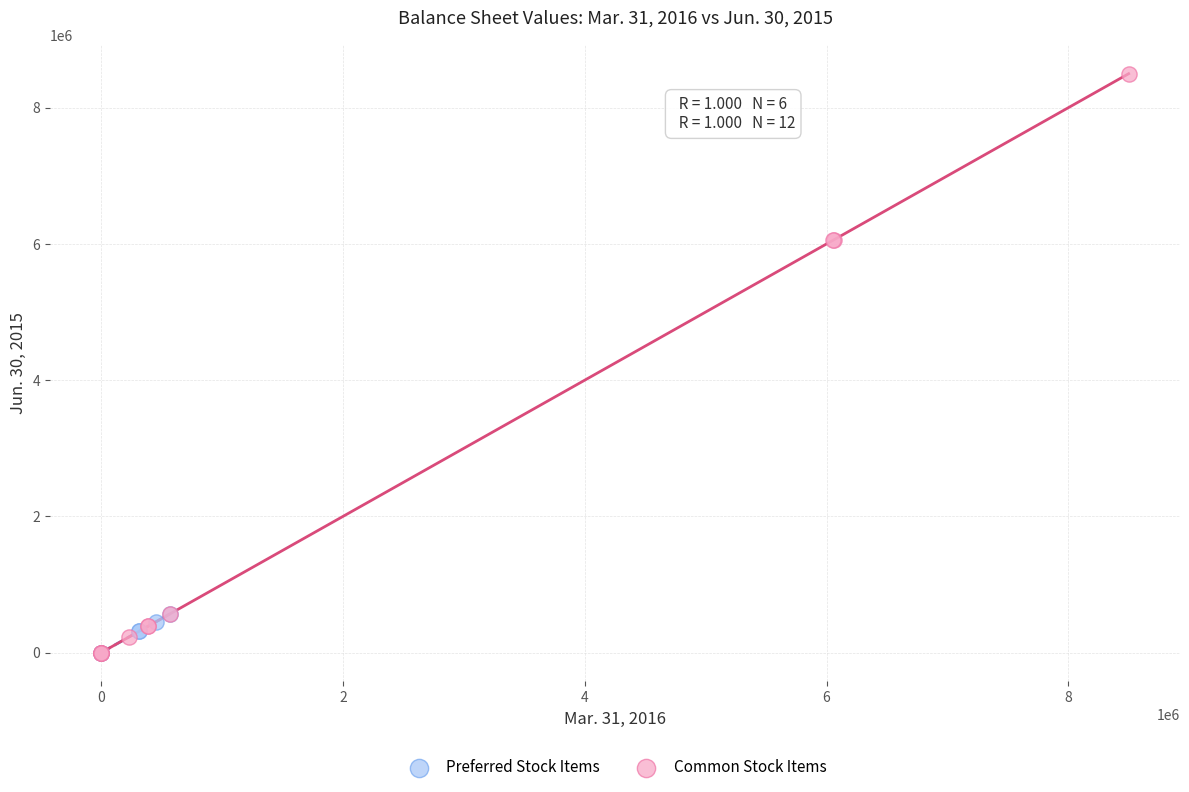

Which series has the widest spread of Y values?

Common Stock Items